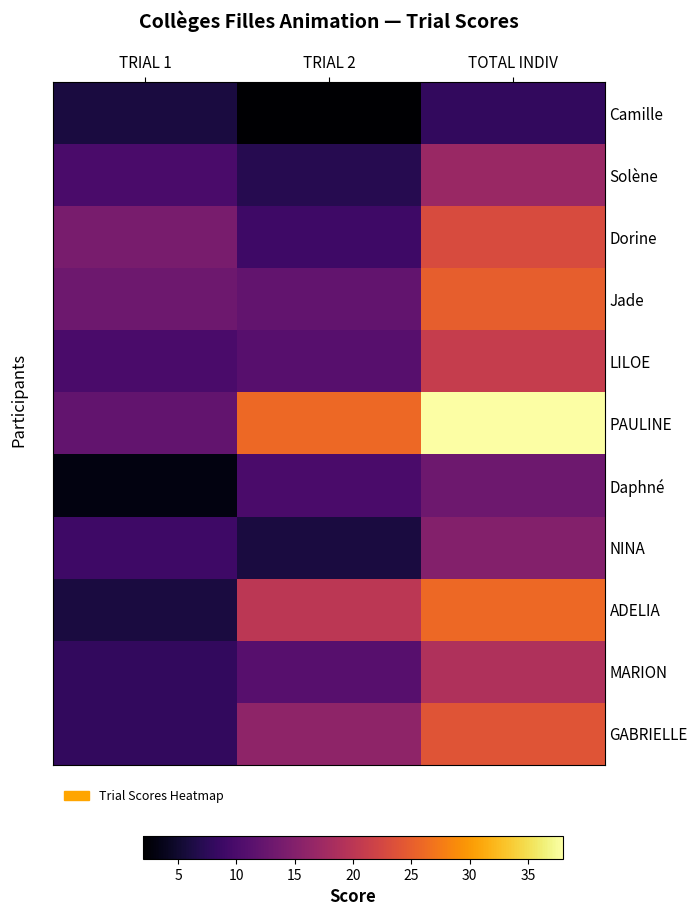

Rank the categories by Dorine value from highest to lowest.

TOTAL INDIV, TRIAL 1, TRIAL 2